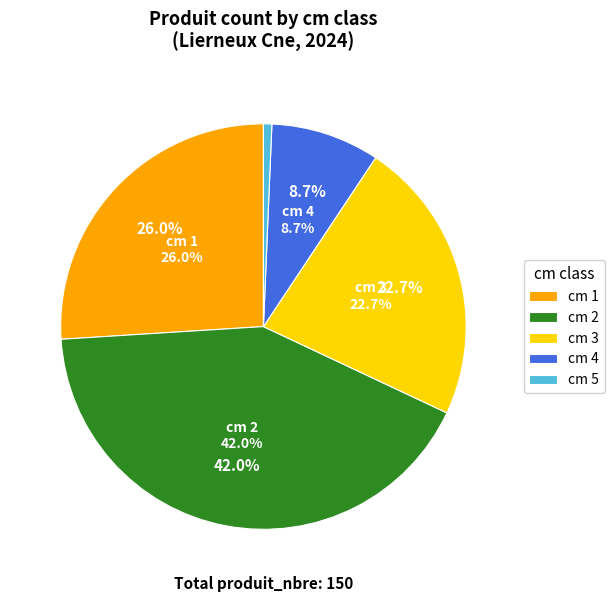

Rank the categories by value from highest to lowest.

2, 1, 3, 4, 5